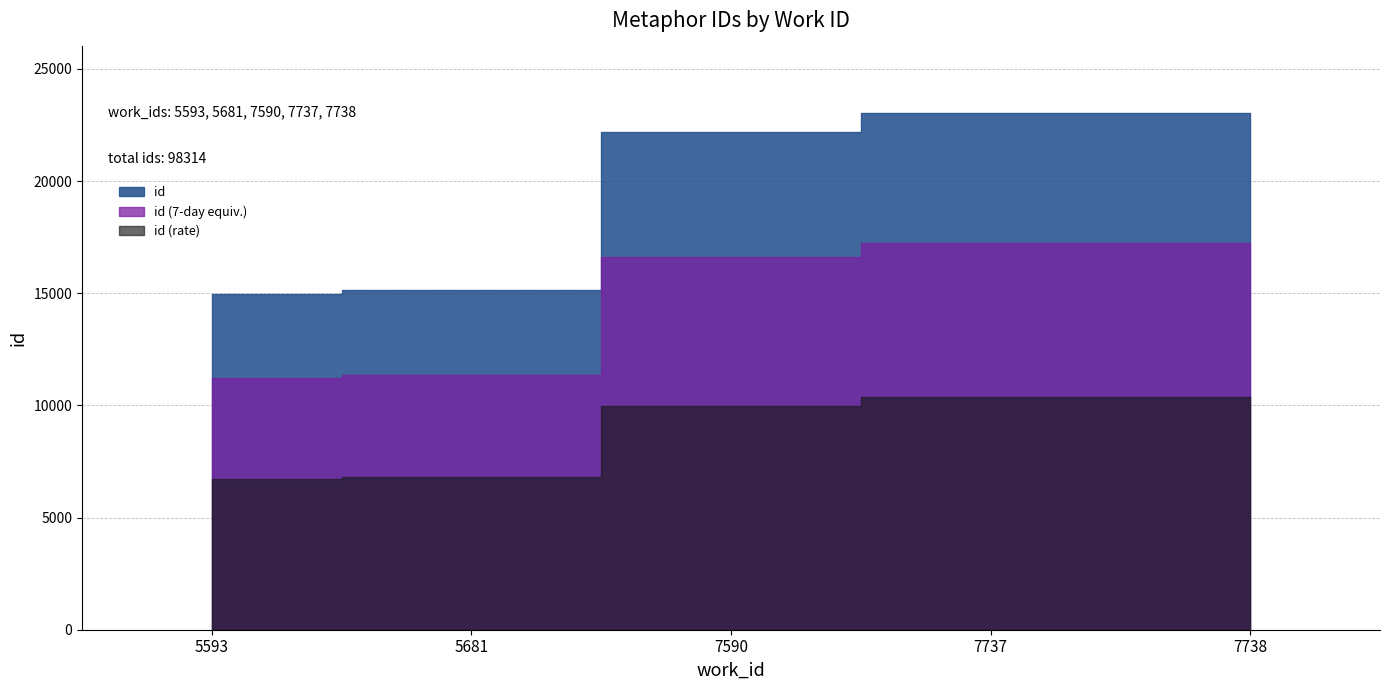

List the labels in order of value, smallest first.

5593, 5681, 7590, 7737, 7738